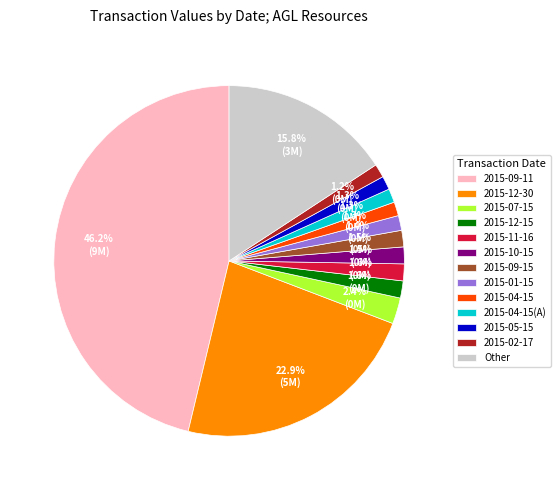

What portion of the pie excludes 2015-10-15?

98.5%